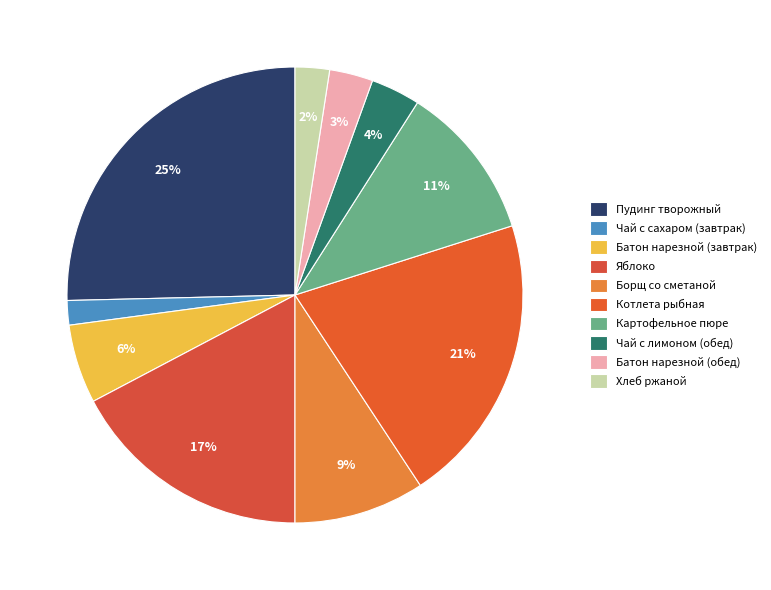

What percentage is NOT represented by Чай с сахаром (завтрак)?

98.3%